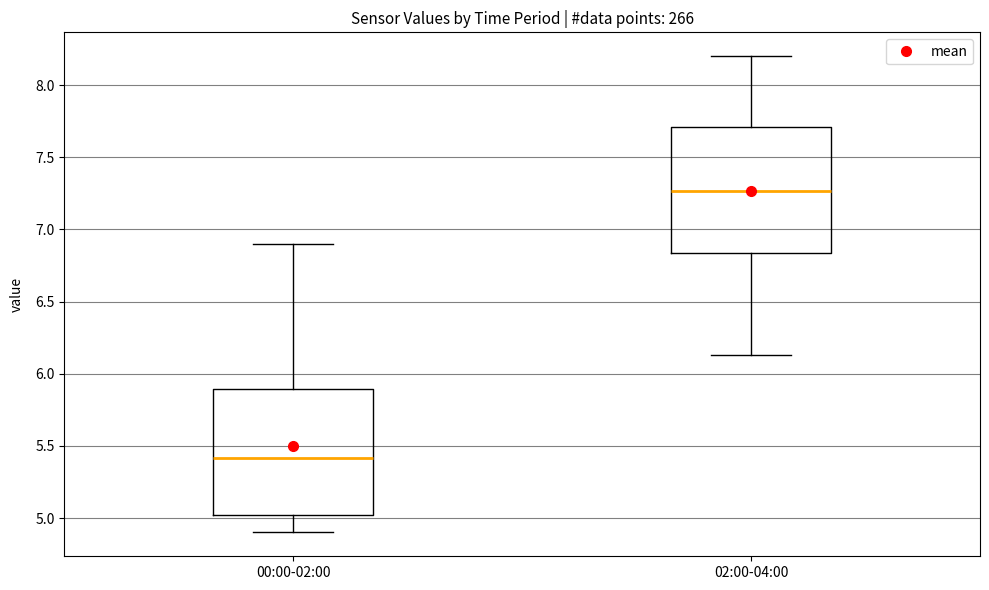

Reading left to right, read every box against the y-axis: the position of its median line, the range the box covers, and the ends of its whiskers. The values are not printed on the chart, so give them approximately, as read against the axis.

00:00-02:00: median 5.40, box 5.00 to 5.90, whiskers 4.90 to 6.90
02:00-04:00: median 7.25, box 6.85 to 7.70, whiskers 6.15 to 8.20